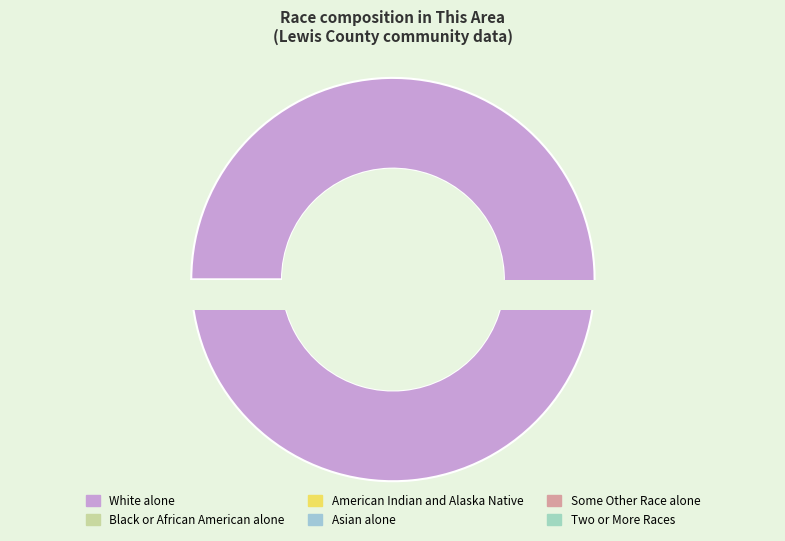

Which slice is the smallest?

Asian alone